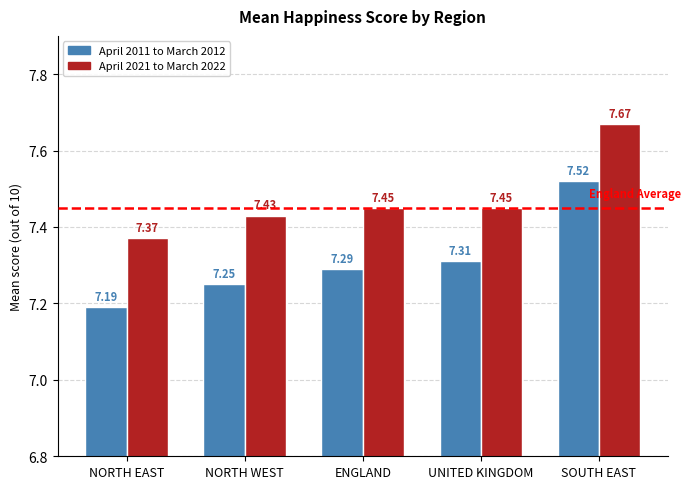

What position from the right is NORTH WEST?

4